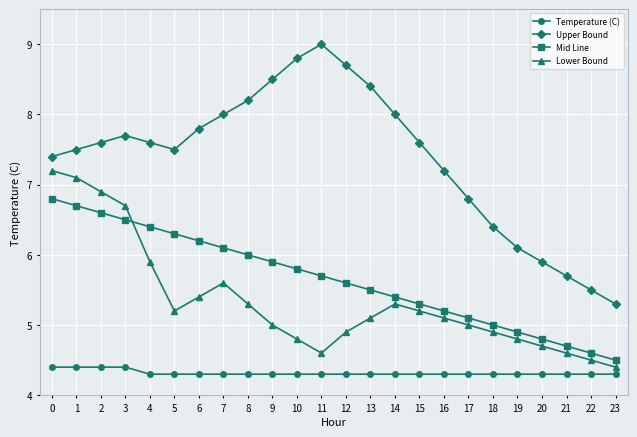

How many lines are shown in the chart?

4